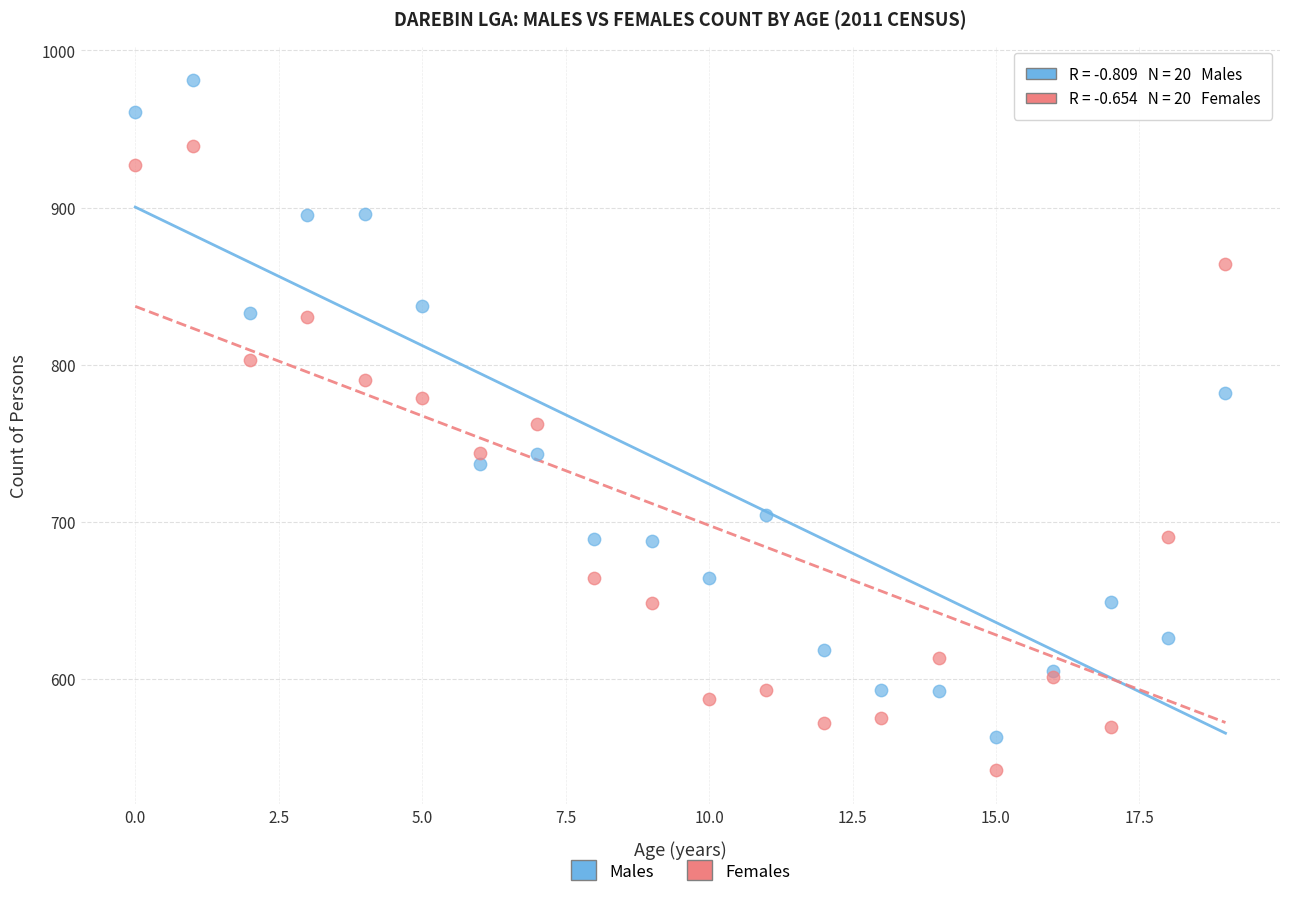

What are all the series names shown in the legend?

Males, Females